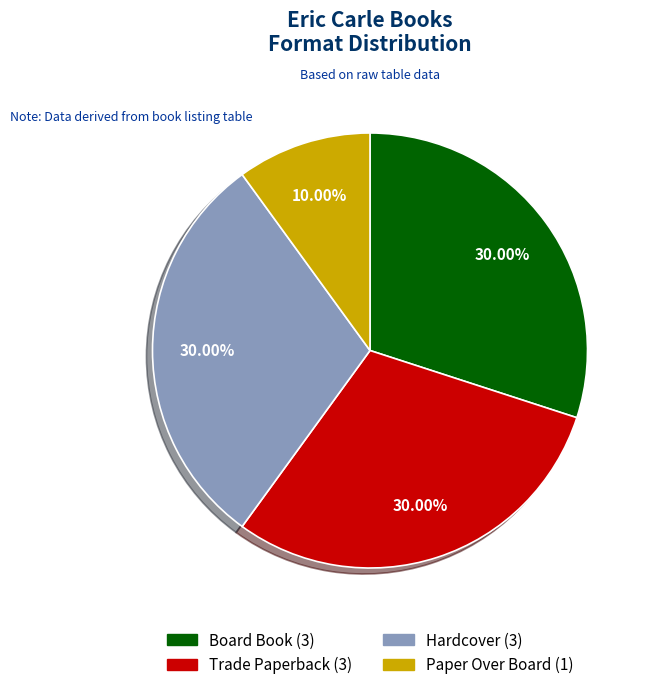

Is it true that Hardcover is 30% of the pie?

True